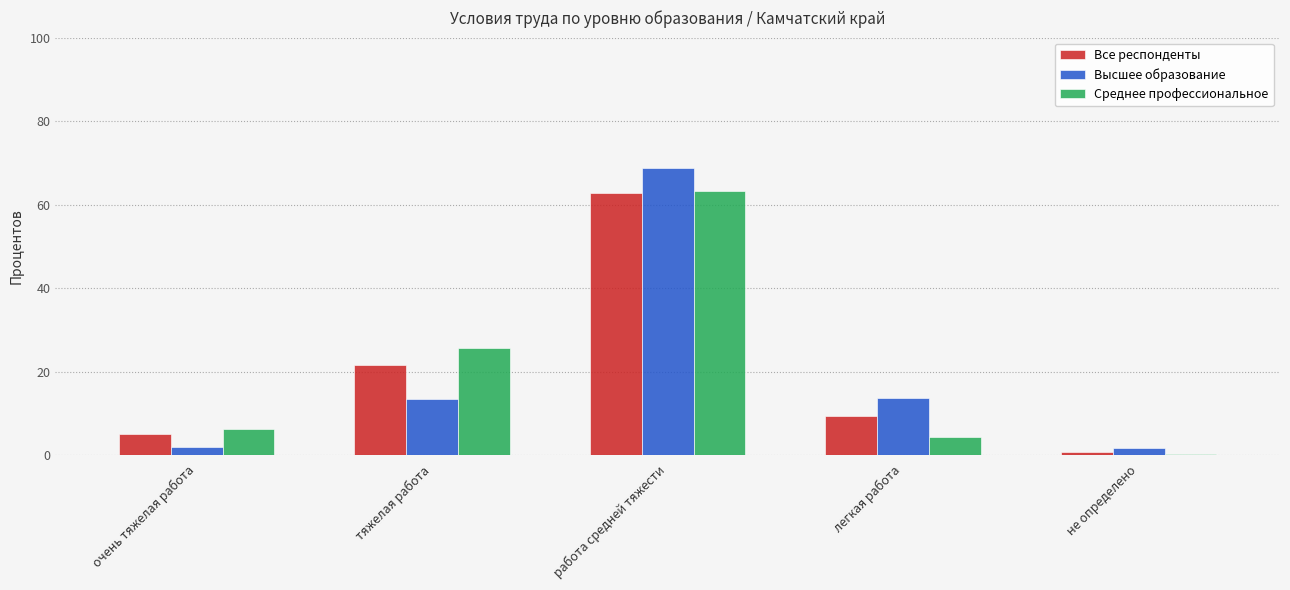

Which label corresponds to the largest value in the chart?

работа средней тяжести